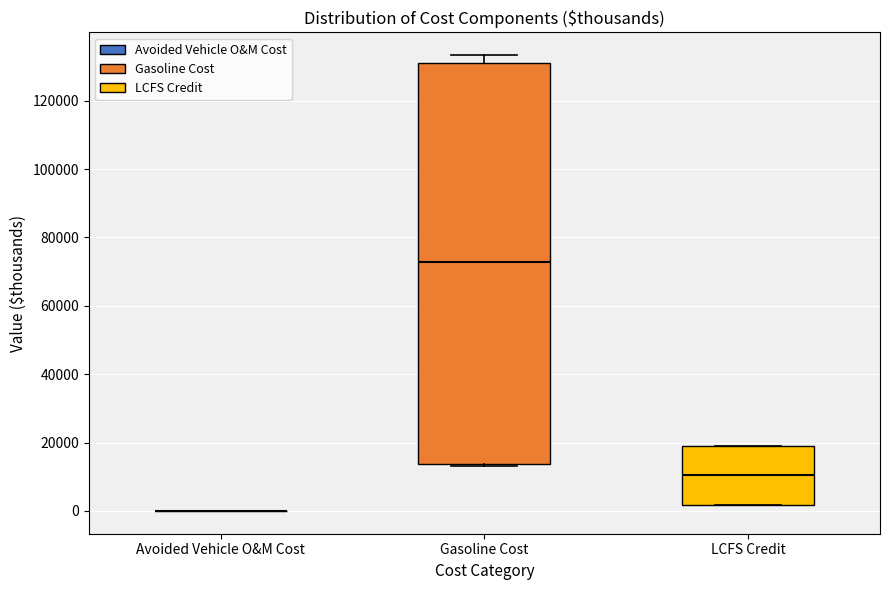

Reading left to right, transcribe this box plot: for each box, give where its median line is, the range the box spans, and where its two whiskers end, as read against the y-axis. The values are not printed on the chart, so give them approximately, as read against the axis.

Avoided Vehicle O&M Cost: box collapsed to a line at 0, whiskers 0 to 0
Gasoline Cost: median 72000, box 14000 to 132000, whiskers 14000 to 134000
LCFS Credit: median 10000, box 2000 to 18000, whiskers 2000 to 18000